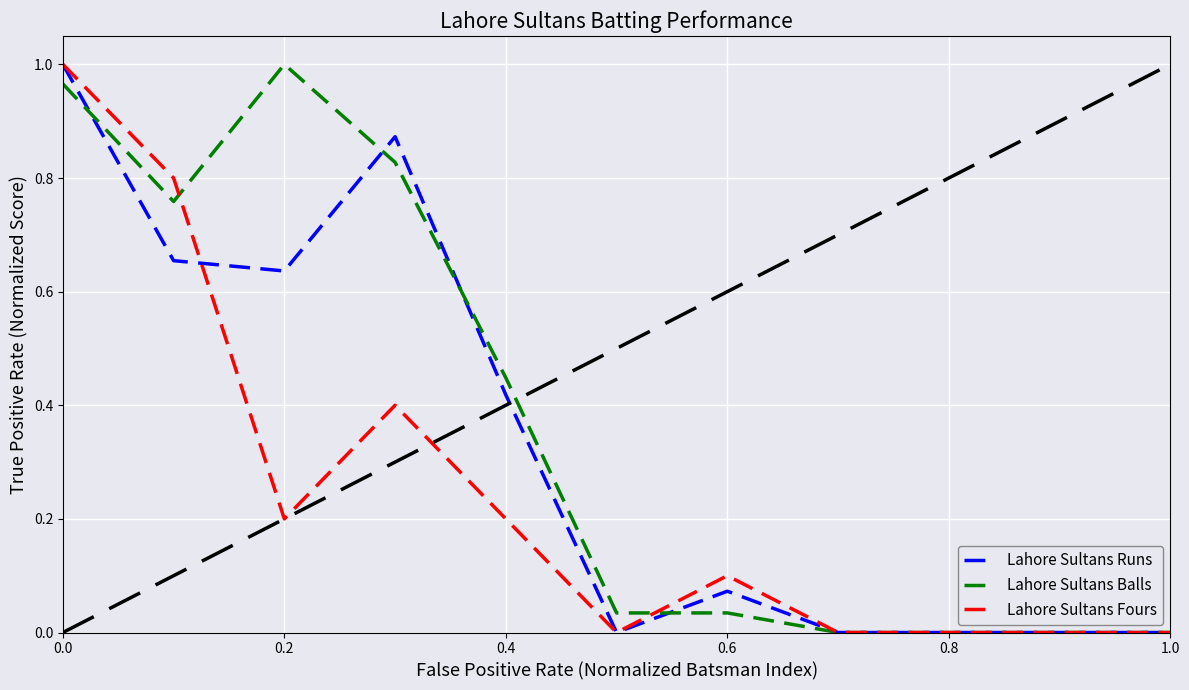

What are all the series names shown in the legend?

Lahore Sultans Runs, Lahore Sultans Balls, Lahore Sultans Fours